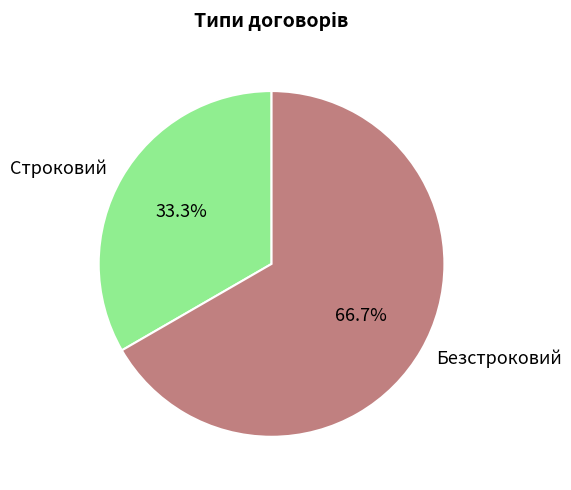

Does any single category account for the majority?

Yes